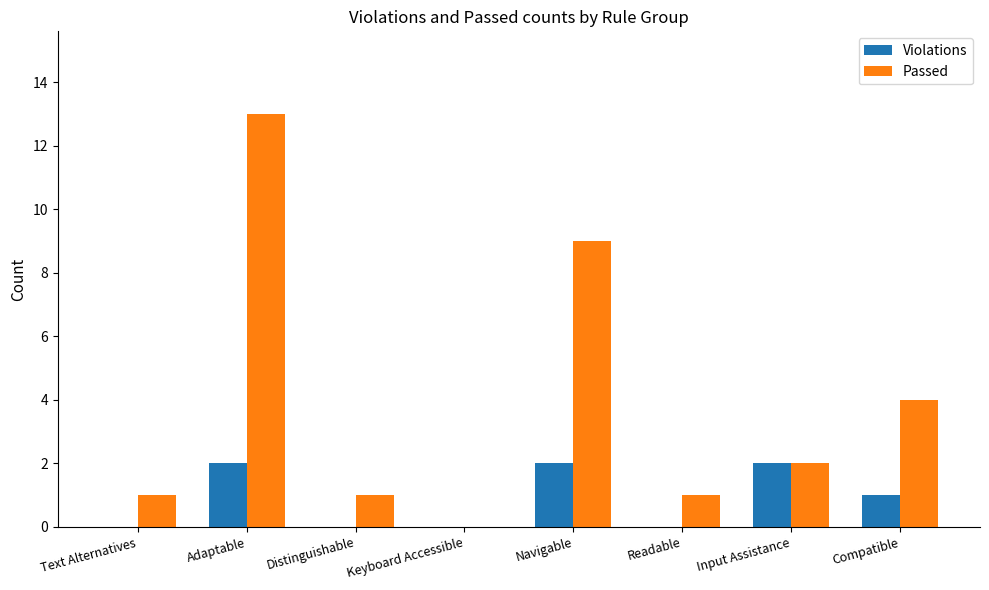

How many series are shown in this chart?

2